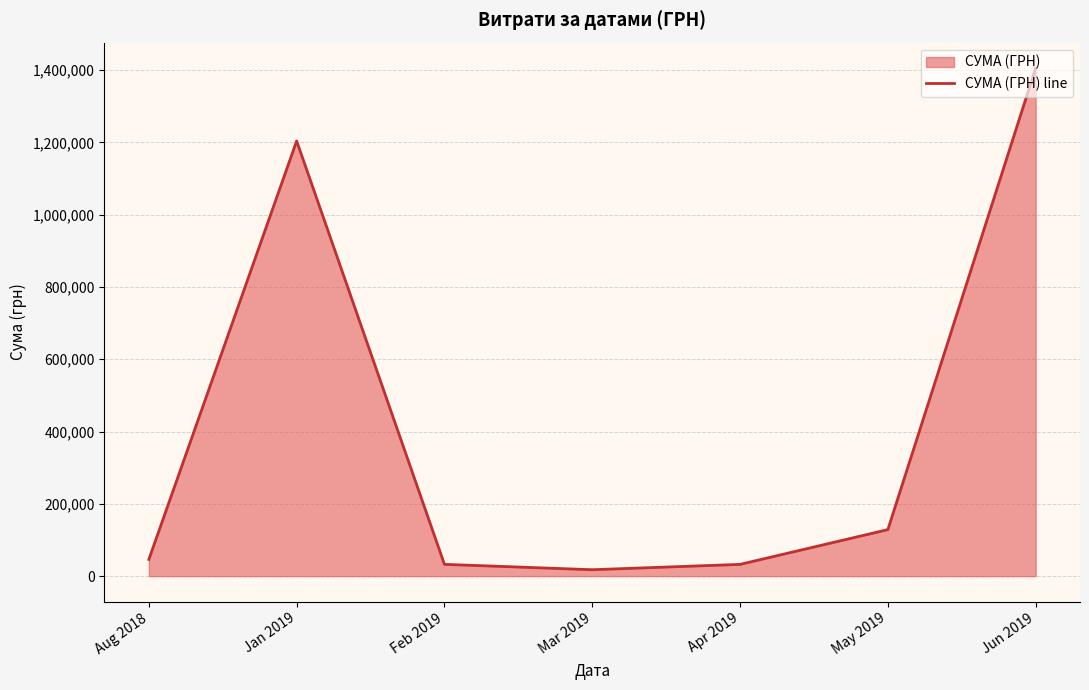

The chart shows a value of 128665.7 at May 2019. True or false?

True